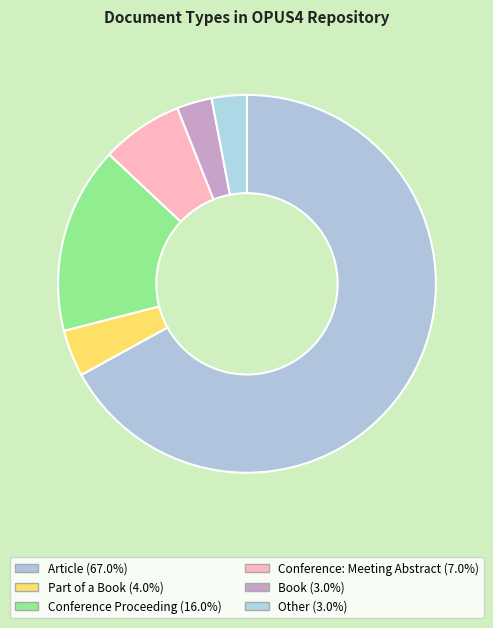

Between Conference Proceeding and Book, which is larger?

Conference Proceeding